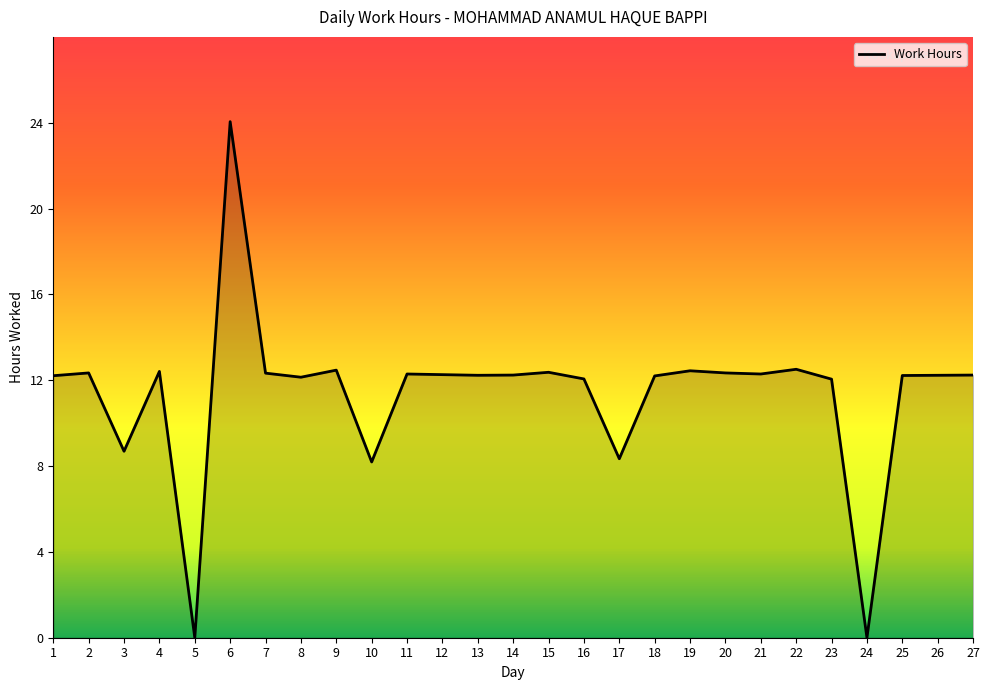

What value does the data have at 21?

12.3